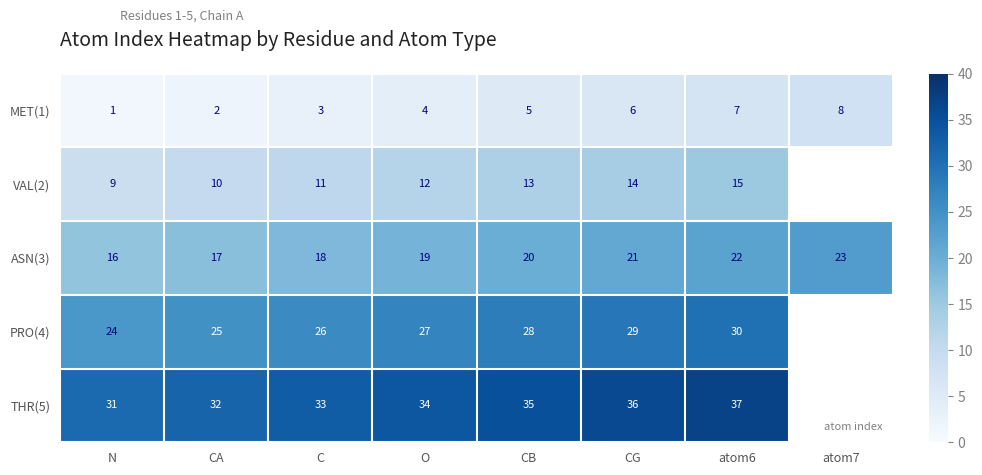

What is the total value across all series at atom6?

111